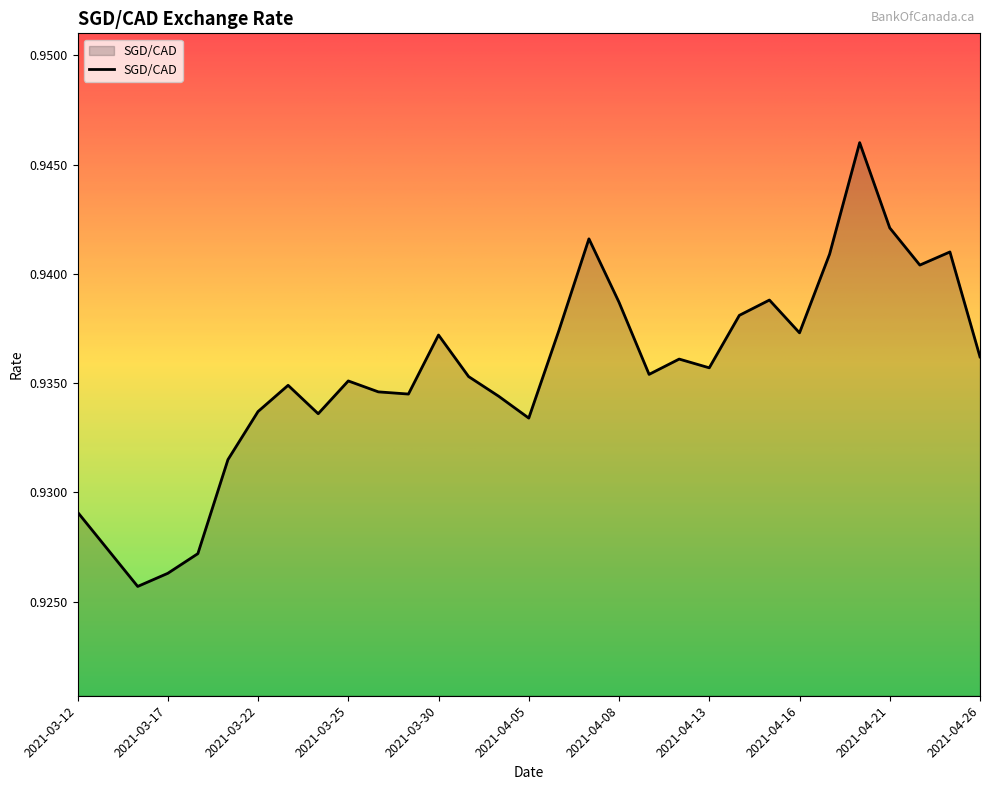

At which category does the data reach its first local peak?

2021-03-23